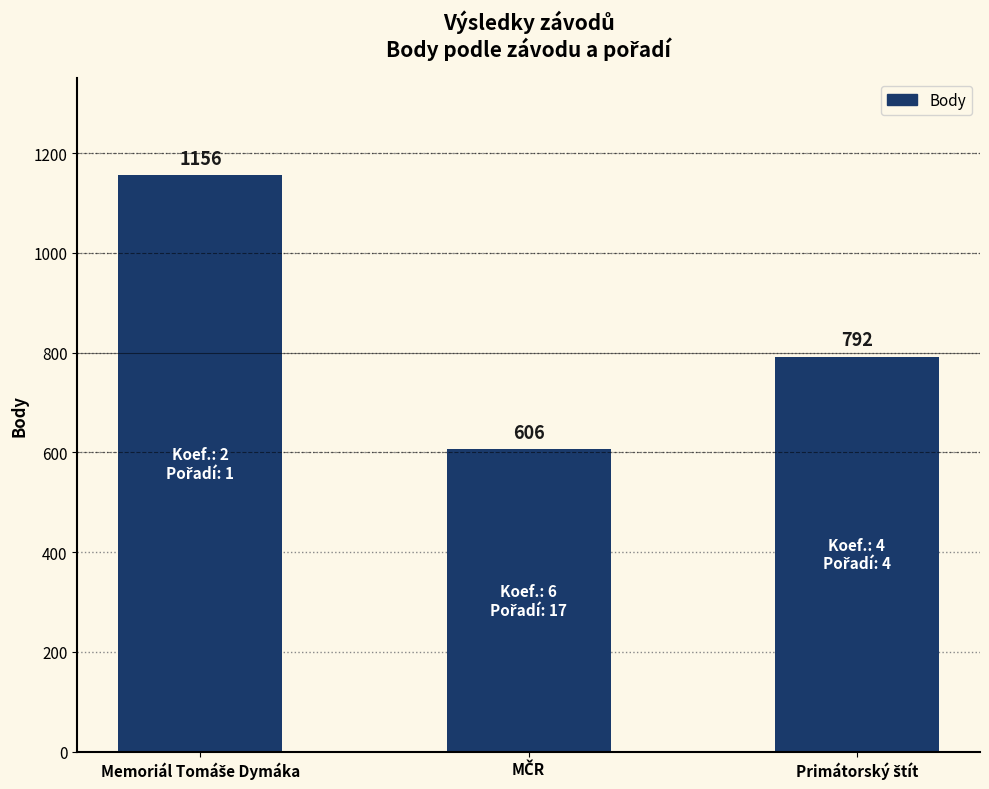

How many values are between 606 and 1156?

3